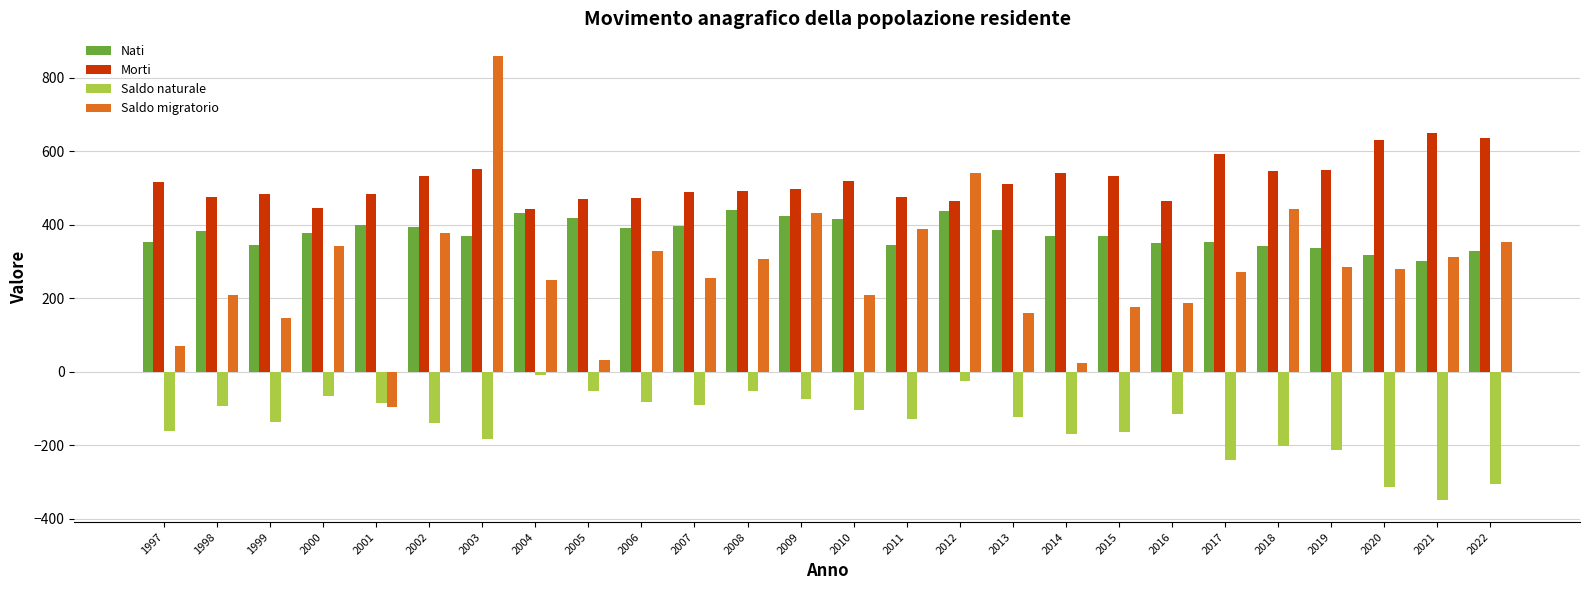

At which category does the chart reach its peak across all series?

2003